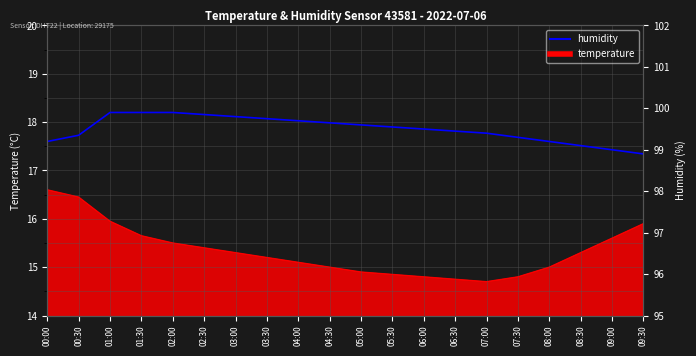

How many values are below 99?

1